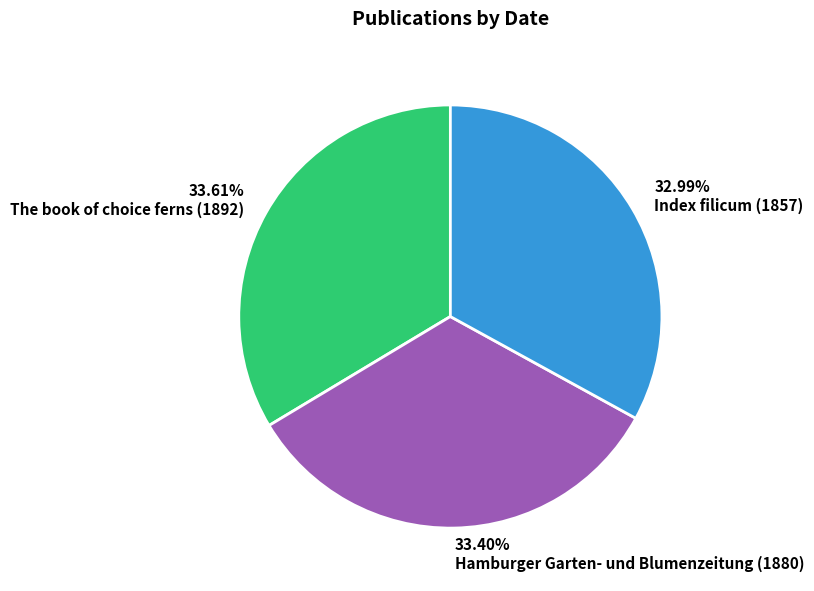

Does The book of choice ferns (1892) account for over 50% of the chart?

No